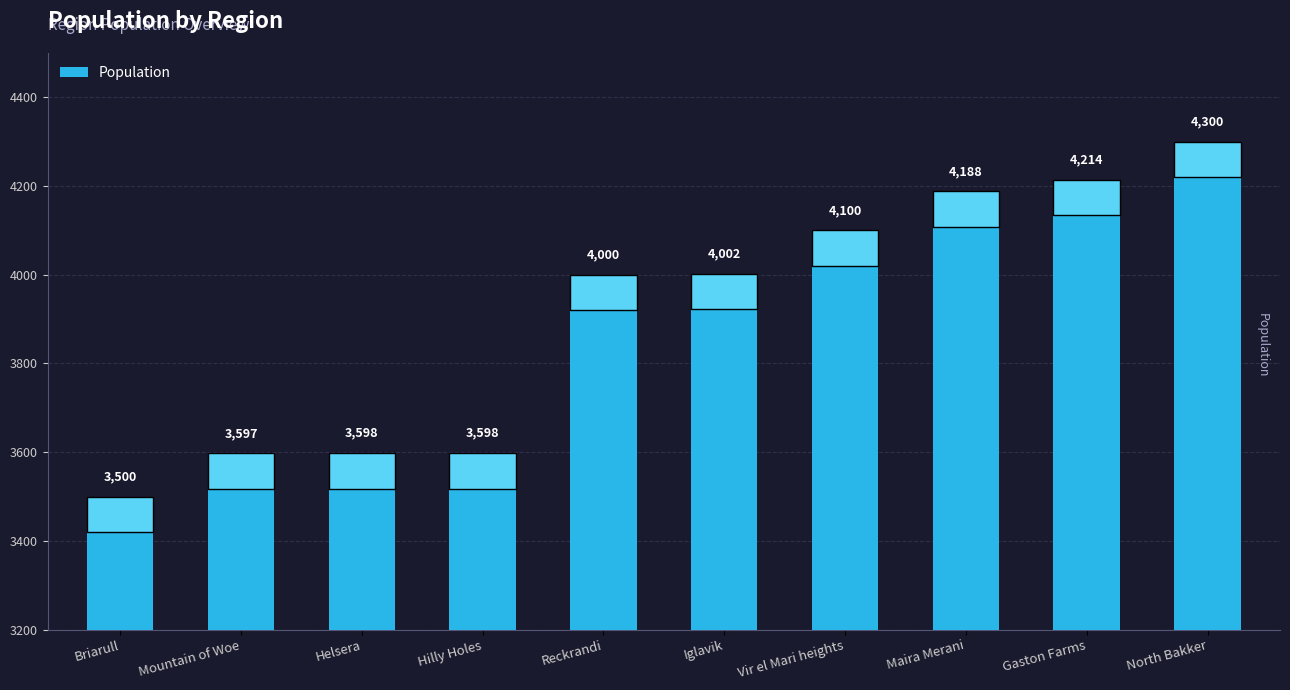

The value at North Bakker is 6426. True or false?

False